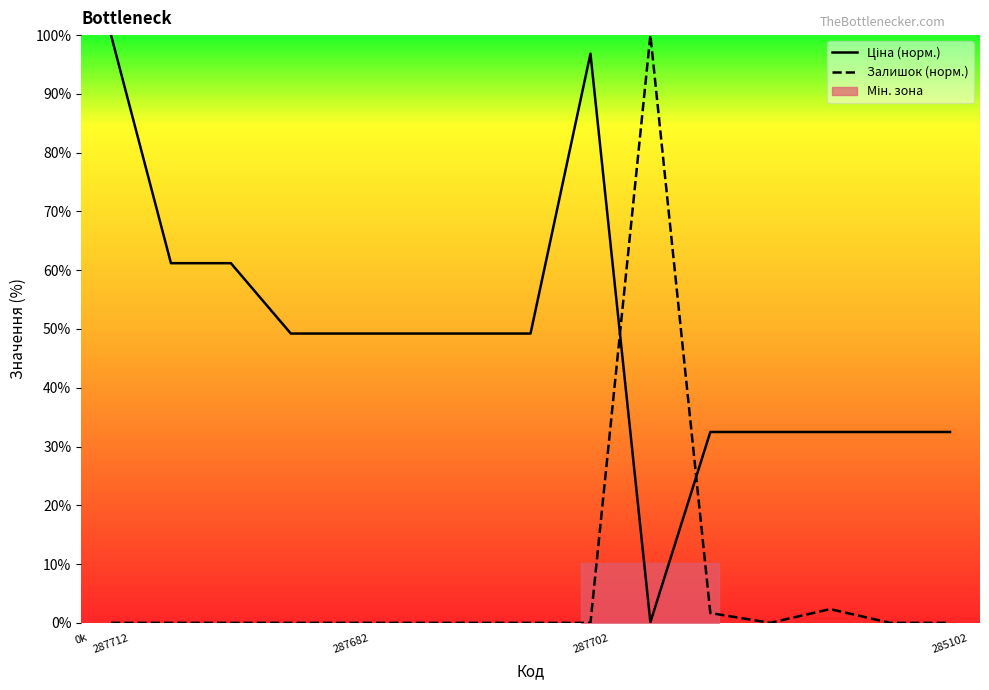

What is the difference between the highest and lowest values at 287692233?

61.2